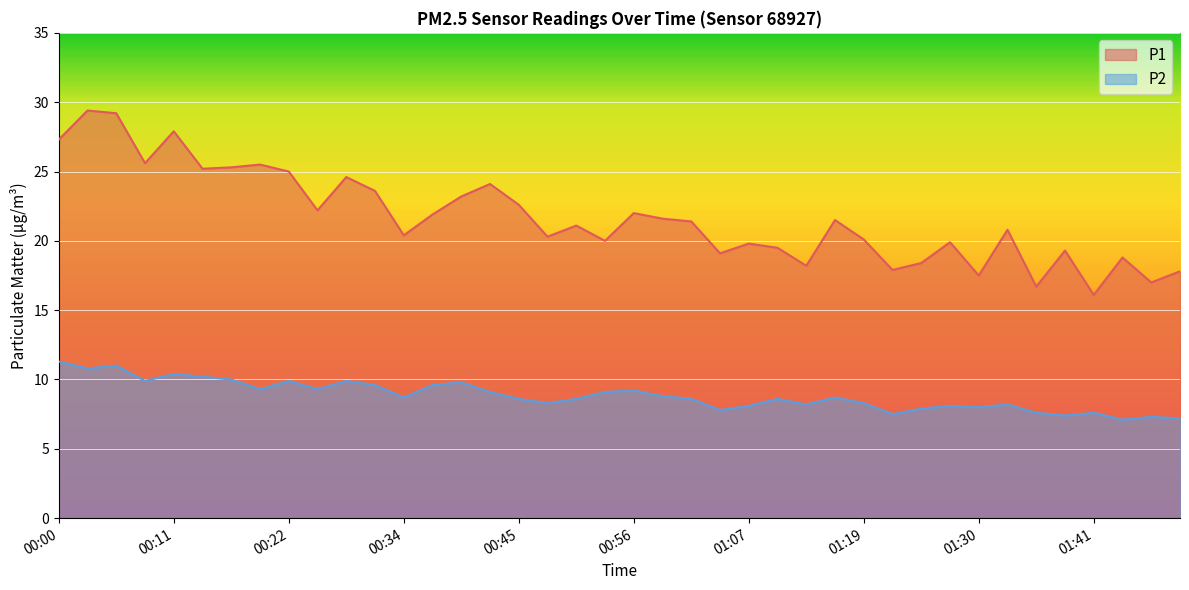

How many distinct data groups are displayed?

2